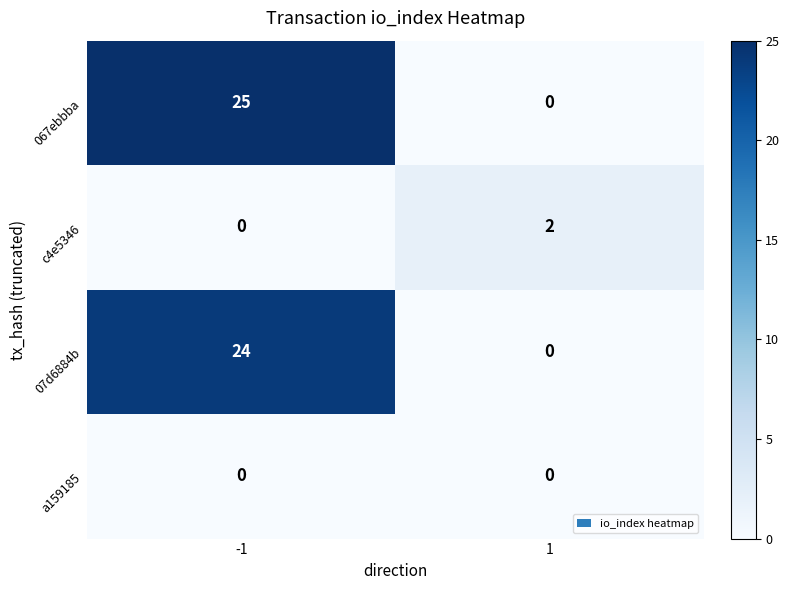

The c4e5346 series shows 1 at 1. True or false?

False